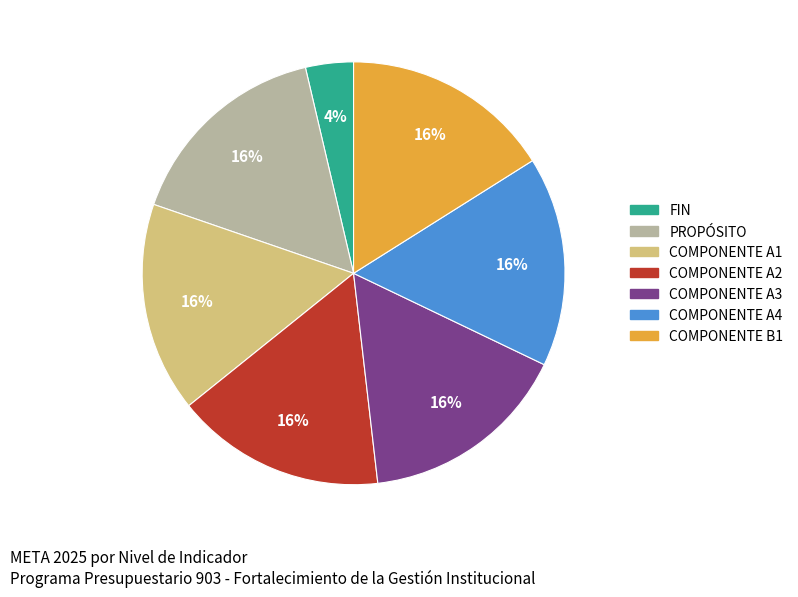

Combined, do COMPONENTE A3 and COMPONENTE A2 account for over 50%?

No